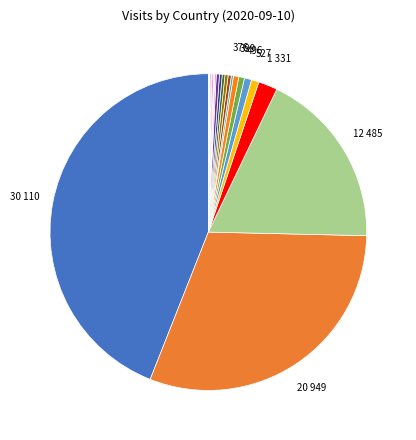

To the nearest percent, what is the difference between the largest and smallest slice percentages?

44%